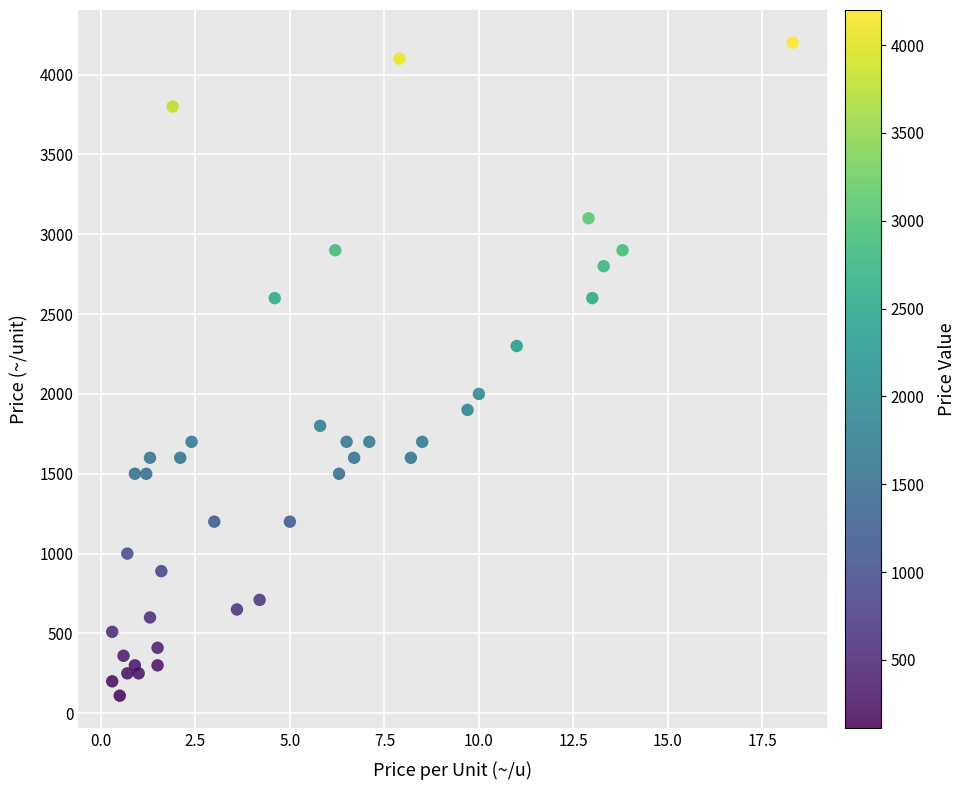

What is the range of Y values (max minus min)?

4090